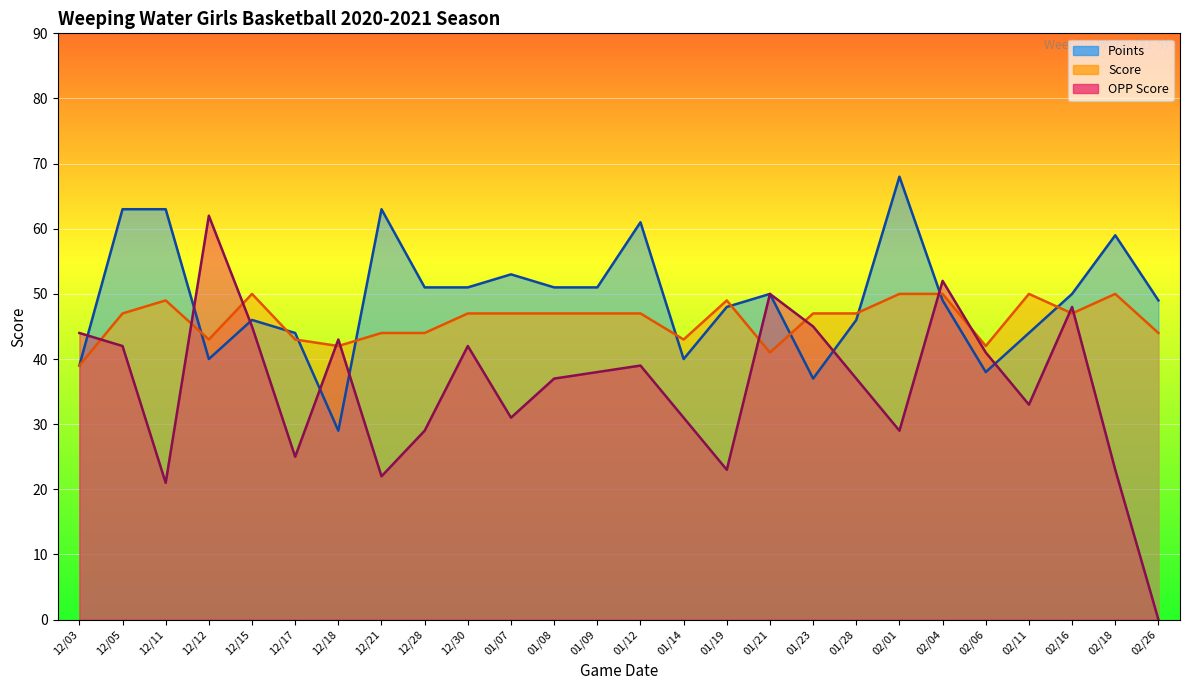

Between 01/09 and 12/18, which is larger?

01/09